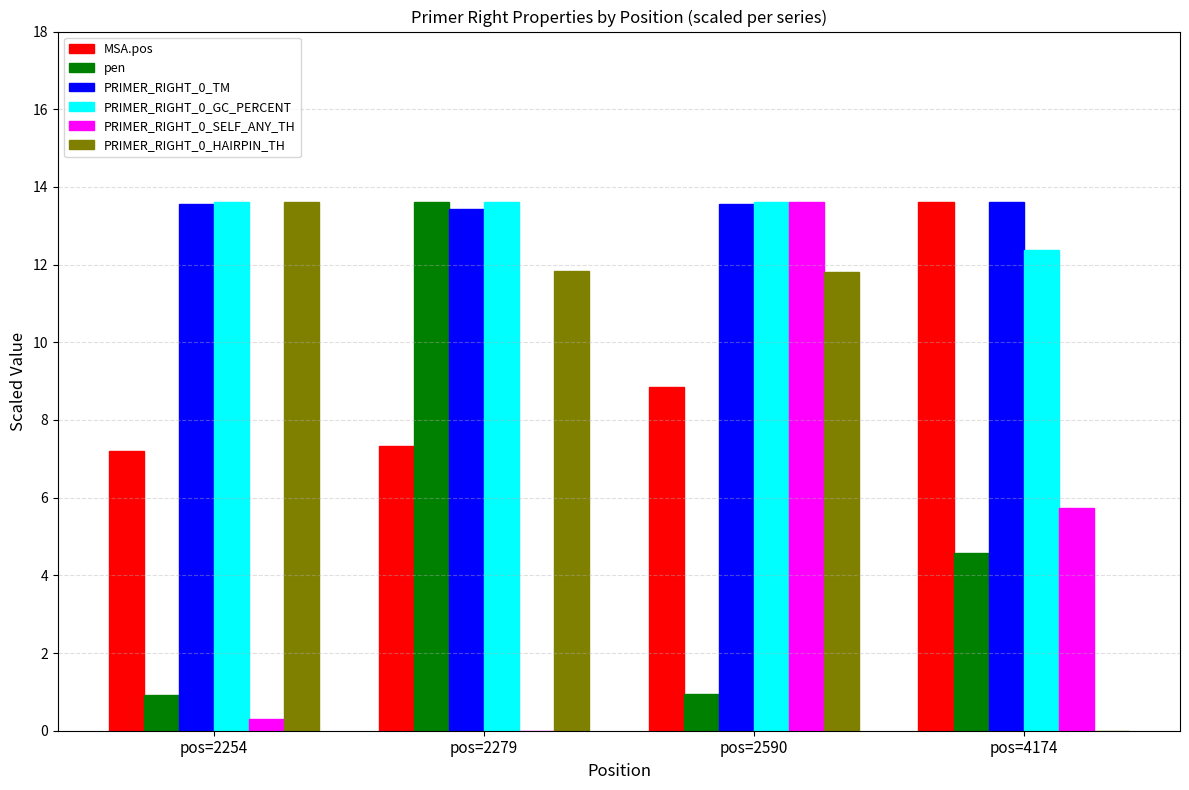

What is the sum of the PRIMER_RIGHT_0_SELF_ANY_TH values at pos=2279 and pos=2254?

0.3